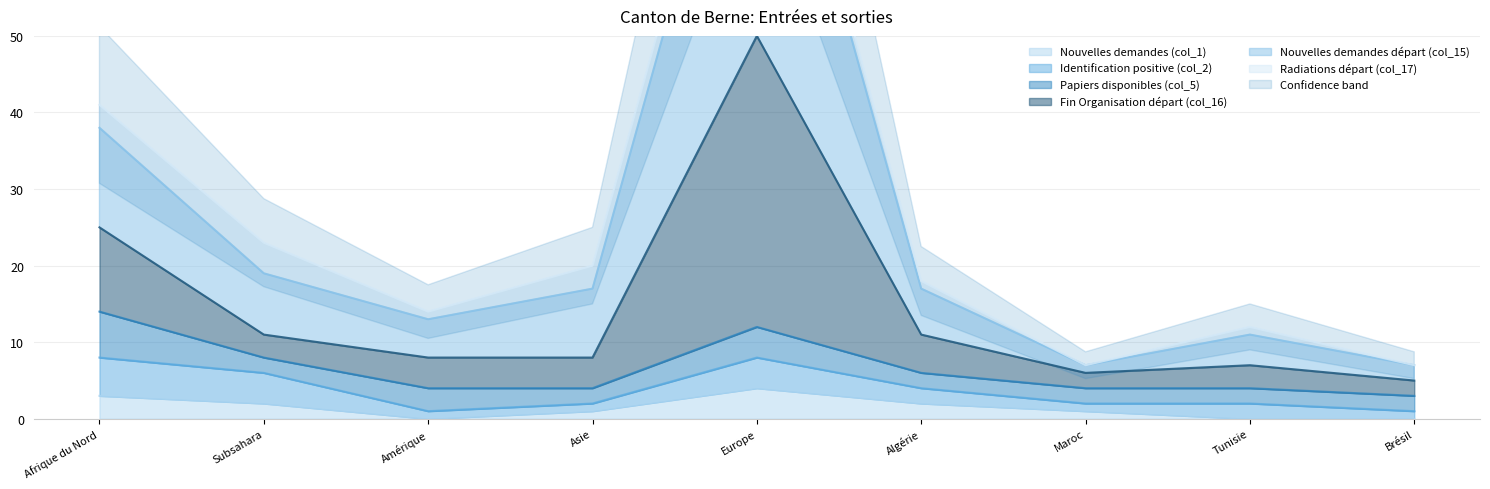

The Nouvelles demandes (col_1) series shows 3 at Afrique du Nord. True or false?

True